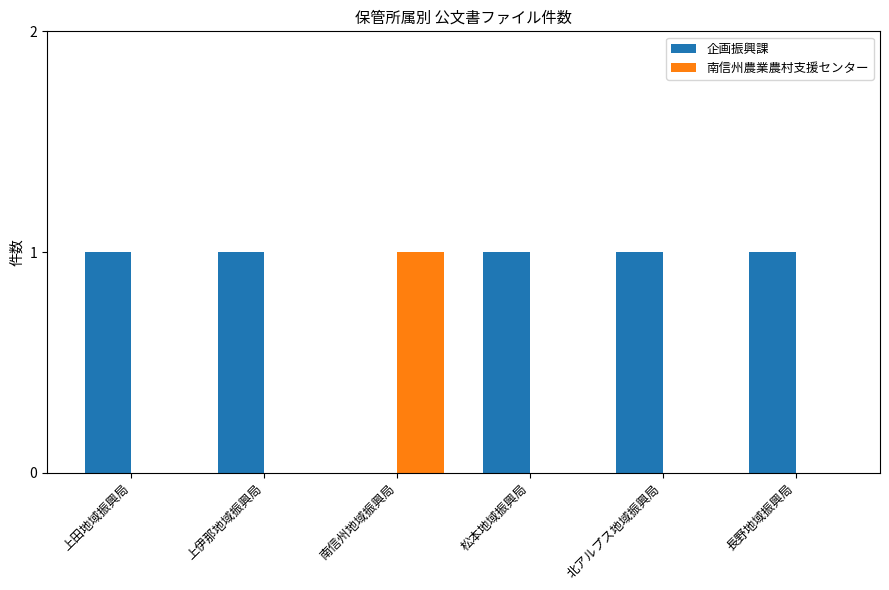

Reading left to right, list all the values displayed in this chart.

企画振興課: 1	1	0	1	1	1
南信州農業農村支援センター: 0	0	1	0	0	0